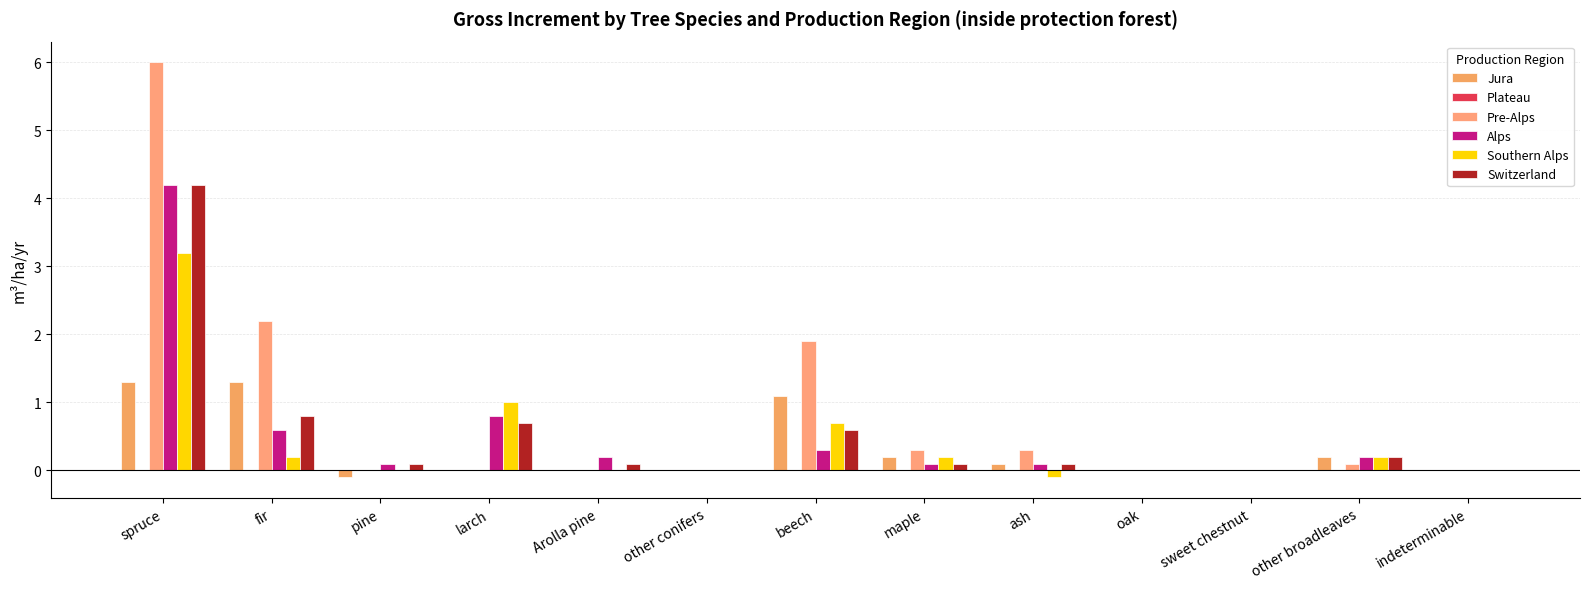

What is the minimum value shown in the chart?

-0.1